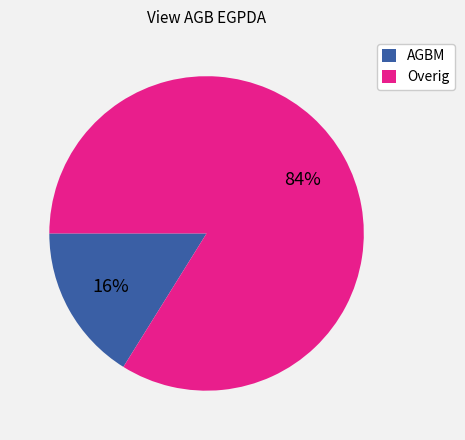

How many segments does this pie chart have?

2